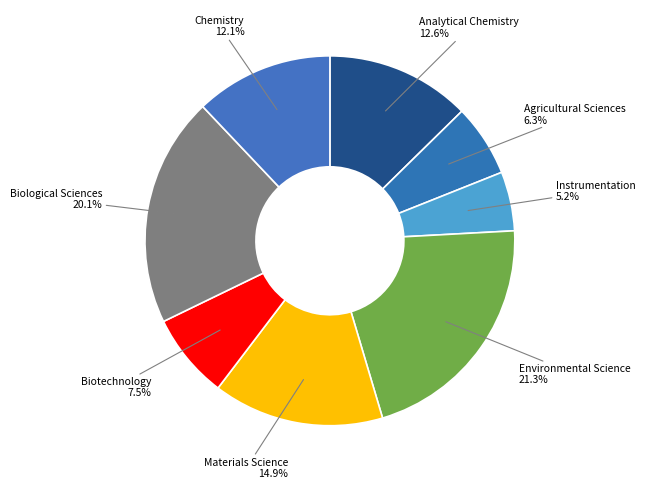

Is the sum of Chemistry and Environmental Science greater than half?

No